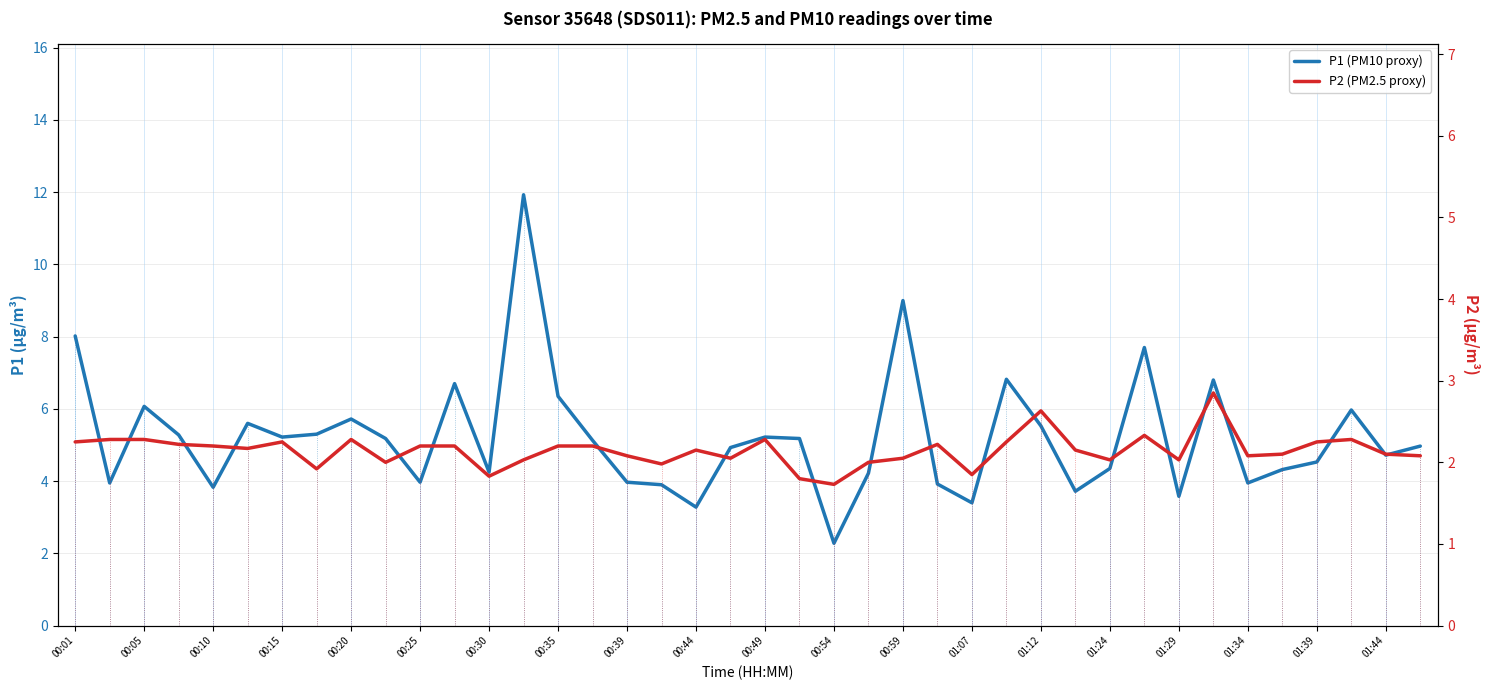

Which series has the largest total across all categories?

P1 (PM10 proxy)